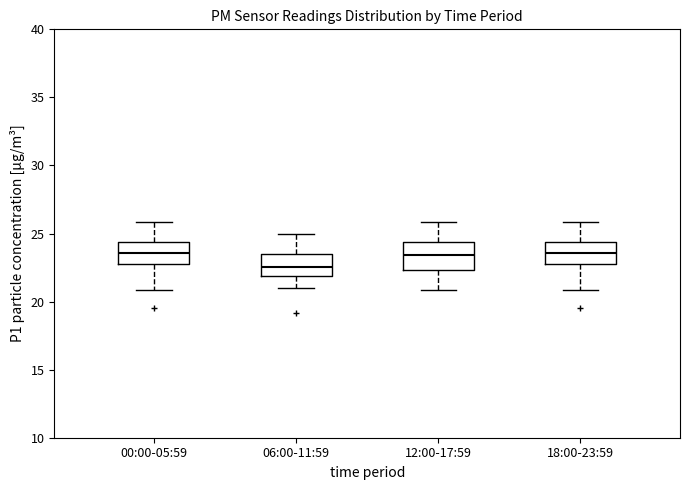

Reading left to right, read every box against the y-axis: the position of its median line, the range the box covers, and the ends of its whiskers. The values are not printed on the chart, so give them approximately, as read against the axis.

00:00-05:59: median 23.5, box 22.5 to 24.5, whiskers 21.0 to 26.0
06:00-11:59: median 22.5, box 22.0 to 23.5, whiskers 21.0 to 25.0
12:00-17:59: median 23.5, box 22.5 to 24.5, whiskers 21.0 to 26.0
18:00-23:59: median 23.5, box 22.5 to 24.5, whiskers 21.0 to 26.0